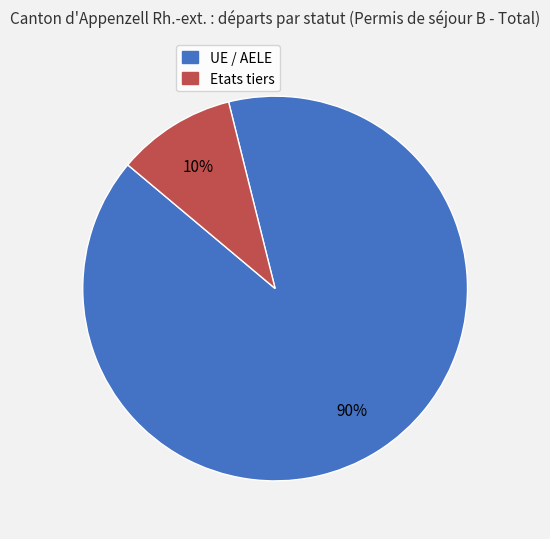

To the nearest percent, what is the difference between the largest and smallest slice percentages?

80%